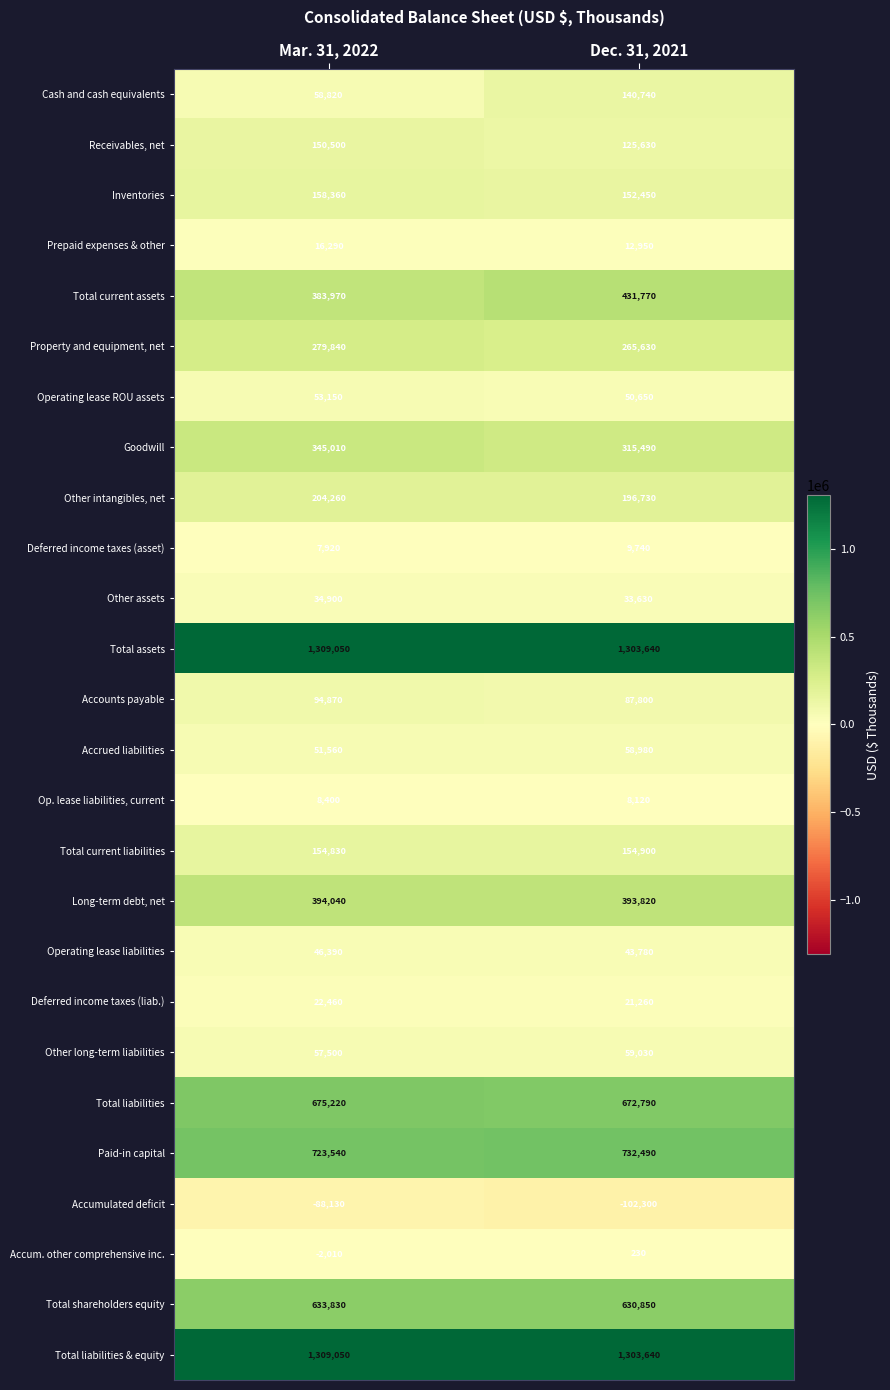

What is the difference between the highest and lowest values at Dec. 31, 2021?

1405940